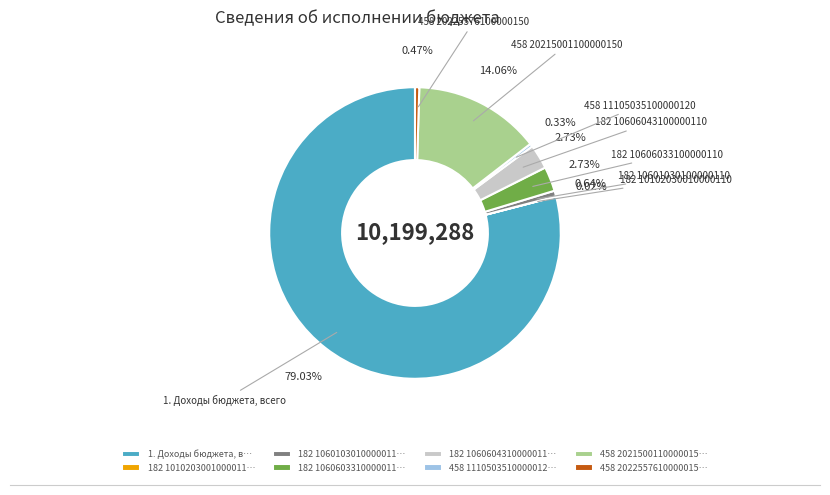

Which category has the biggest portion of the pie?

1. Доходы бюджета, всего